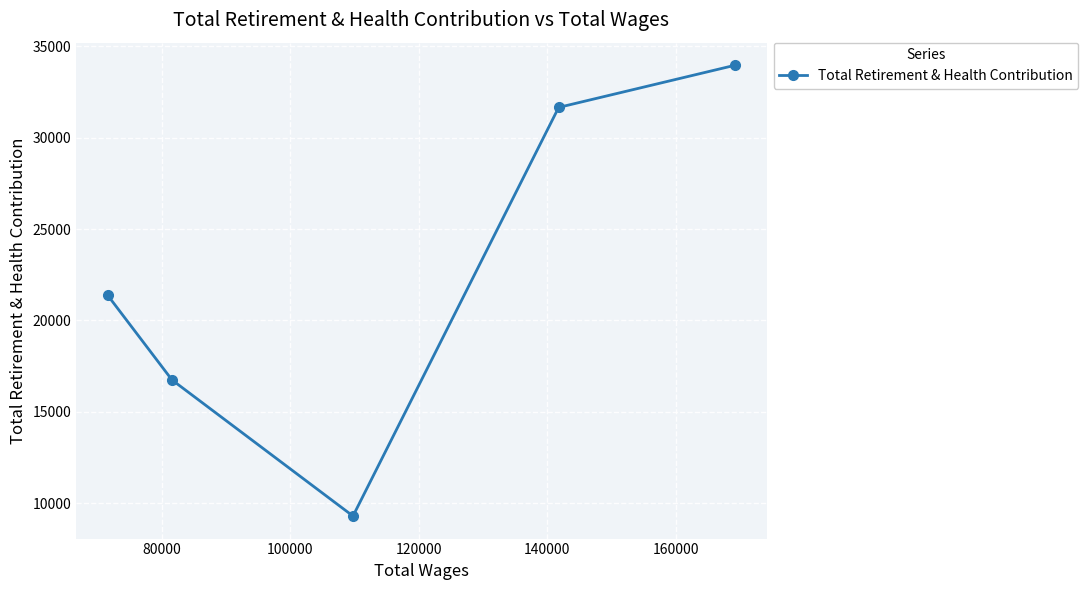

What is the value of the 5th point from the left?

33974